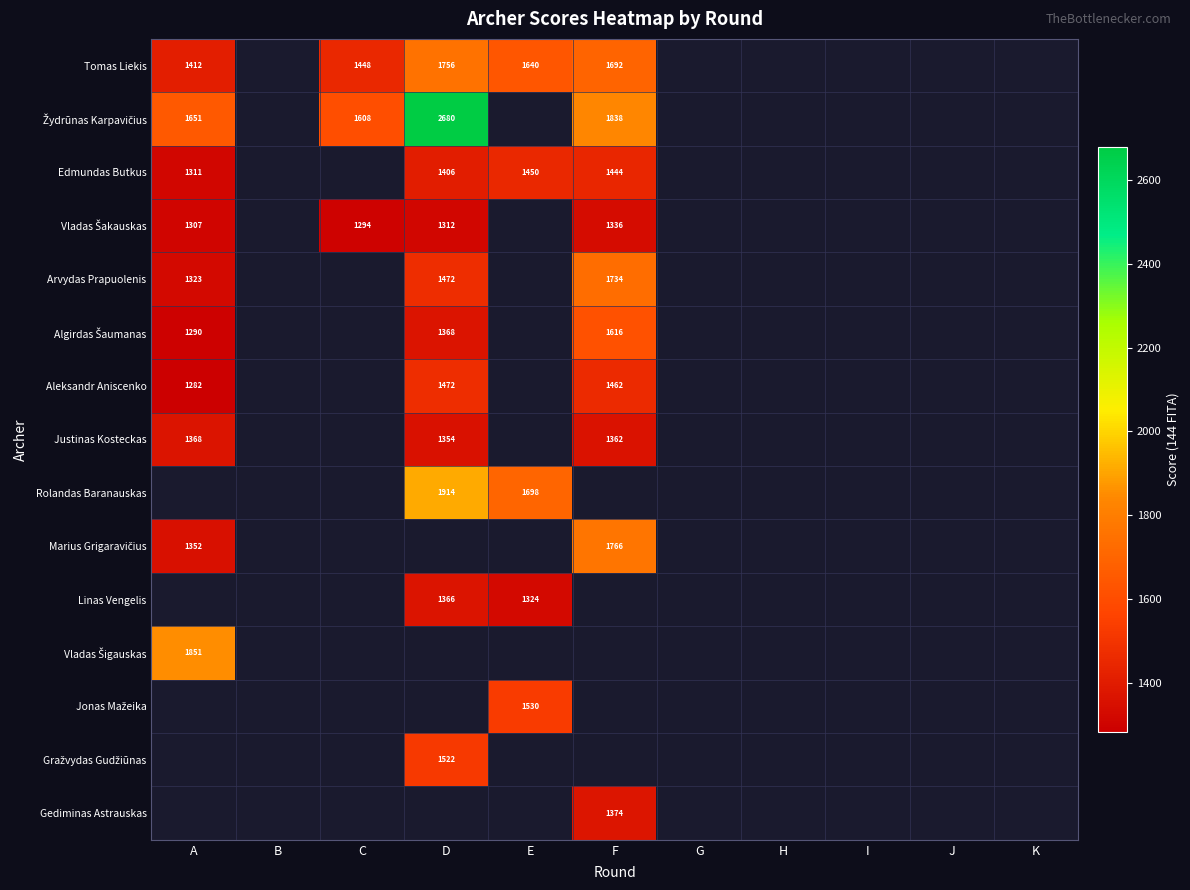

What is the smallest value displayed?

1281.9